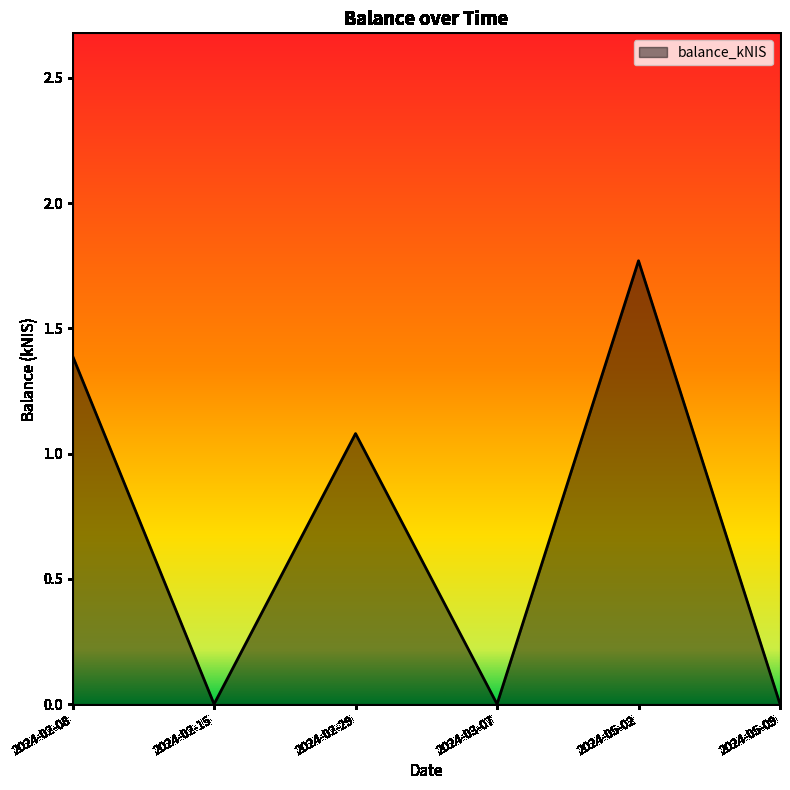

Which category has the highest value across all series?

2024-05-02